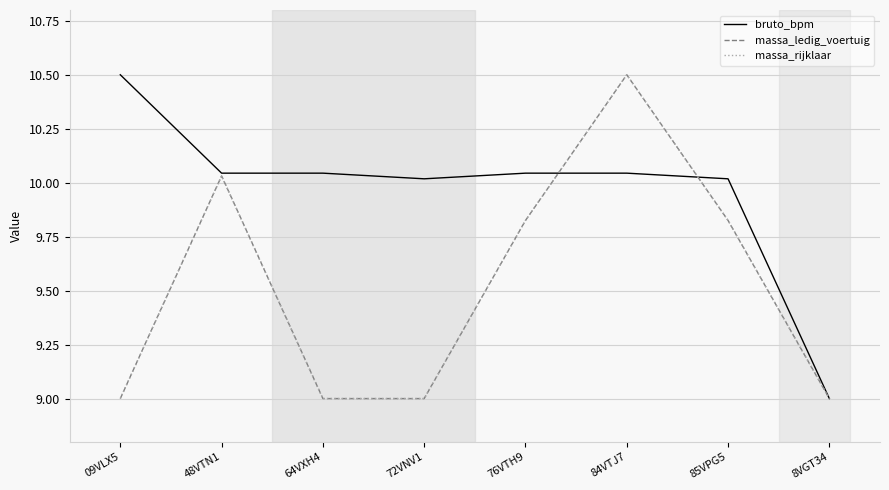

At which category is the sum across all series the highest?

84VTJ7